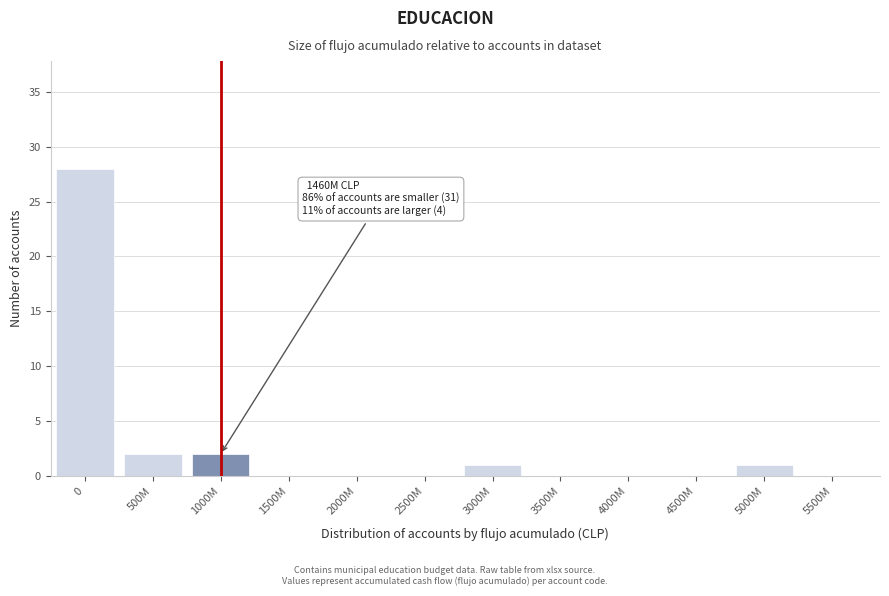

Reading left to right, transcribe all the data shown in this chart.

0=28	500M=2	1000M=2	1500M=0	2000M=0	2500M=0	3000M=1	3500M=0	4000M=0	4500M=0	5000M=1	5500M=0